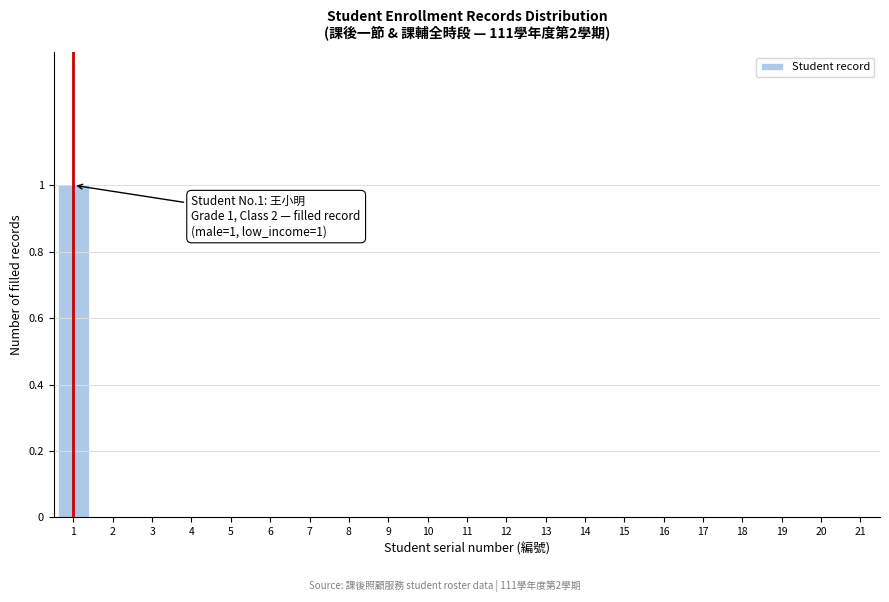

Reading left to right, what are all the values shown in this chart?

1=1	2=0	3=0	4=0	5=0	6=0	7=0	8=0	9=0	10=0	11=0	12=0	13=0	14=0	15=0	16=0	17=0	18=0	19=0	20=0	21=0